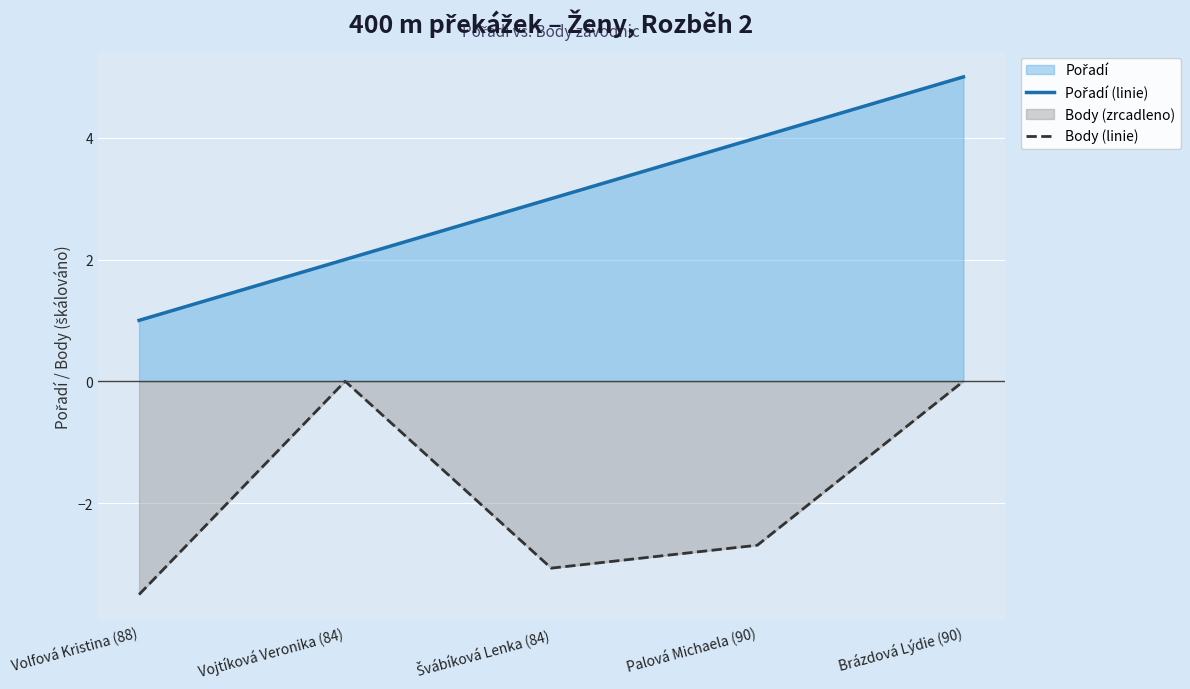

True or false: Pořadí (linie) and Body (linie) cross at least once.

False